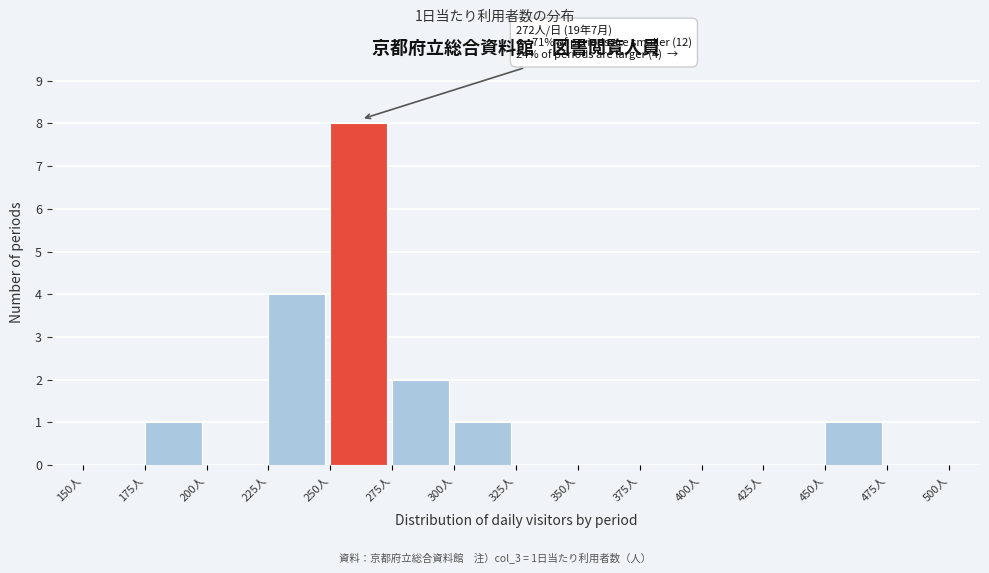

Over which range of the x-axis is the bar tallest?

250 to 275